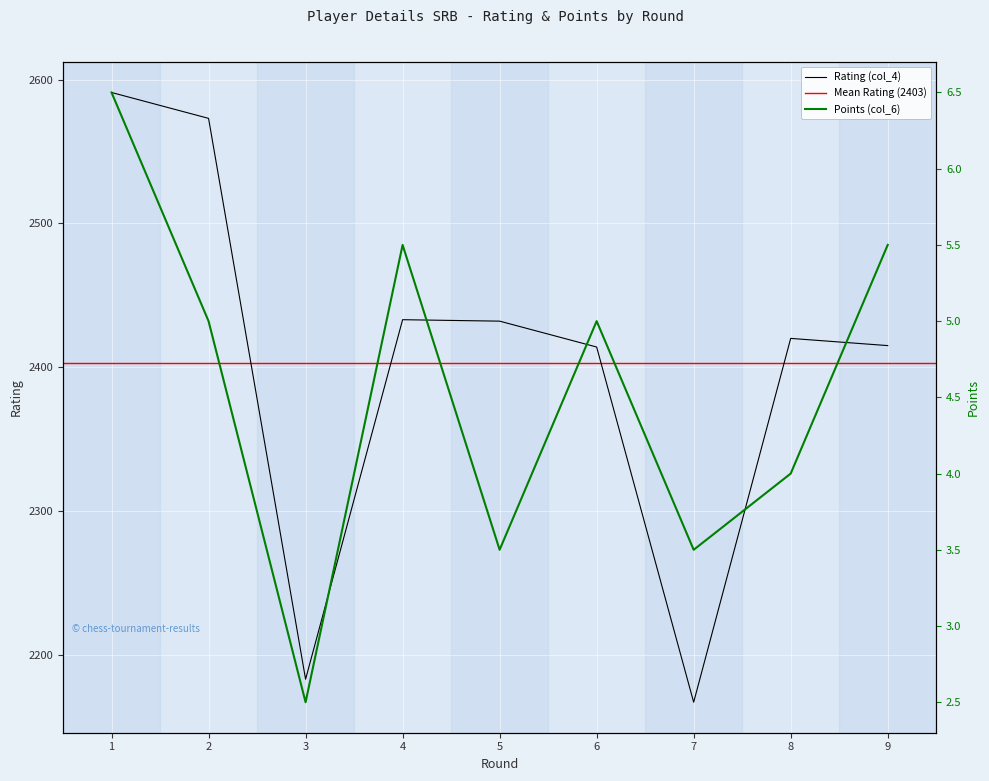

What is the sum of the Points (col_6) values at 1 and 9?

12.0